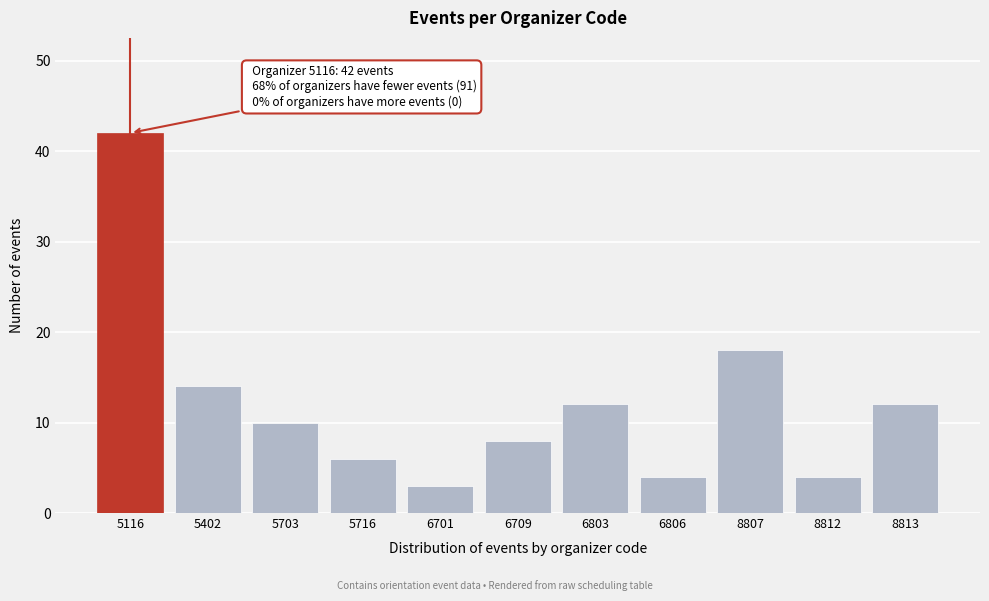

Reading left to right, list all the values displayed in this chart.

42	14	10	6	3	8	12	4	18	4	12